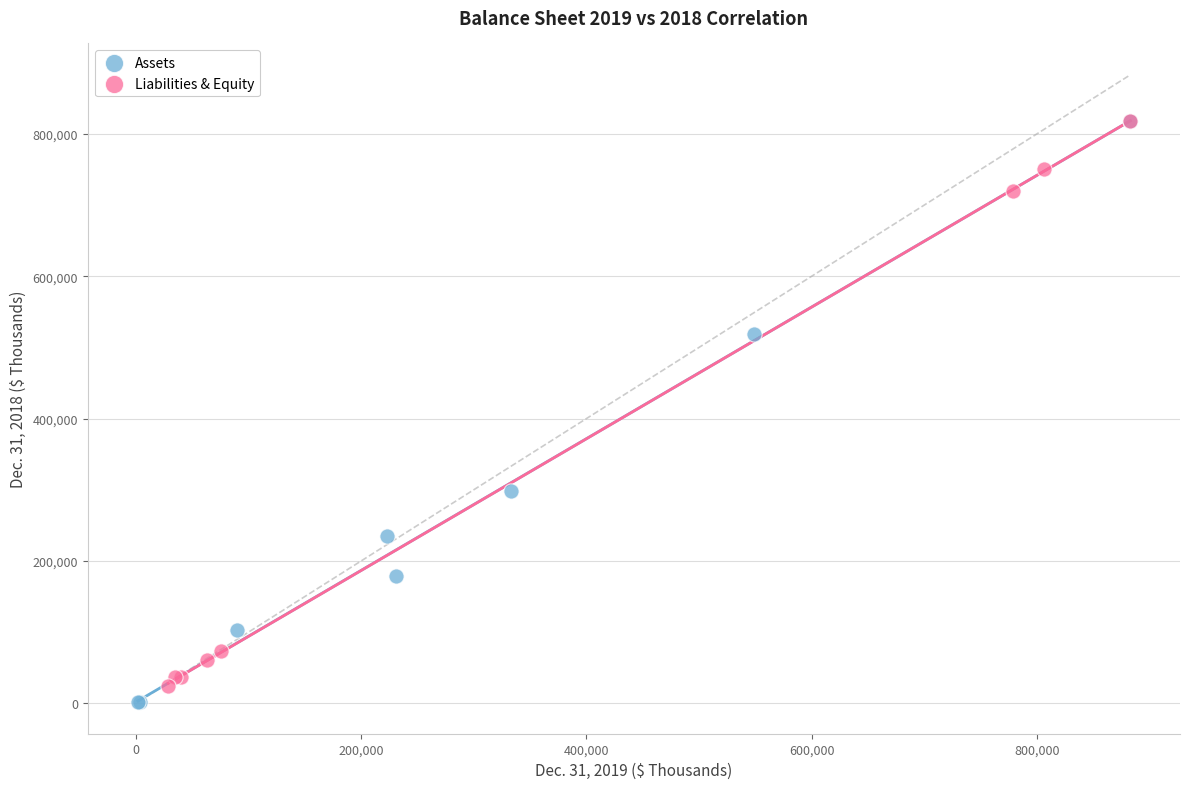

What are all the series names shown in the legend?

Assets, Liabilities & Equity